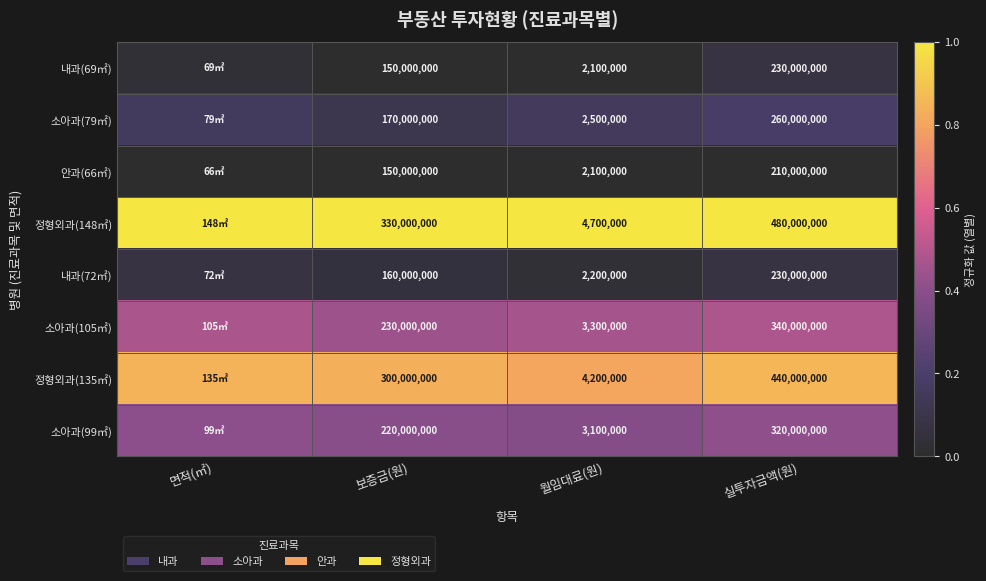

Is the value of 내과(69㎡) at 실투자금액(원) greater than the value of 소아과(79㎡) at 월임대료(원)?

Yes